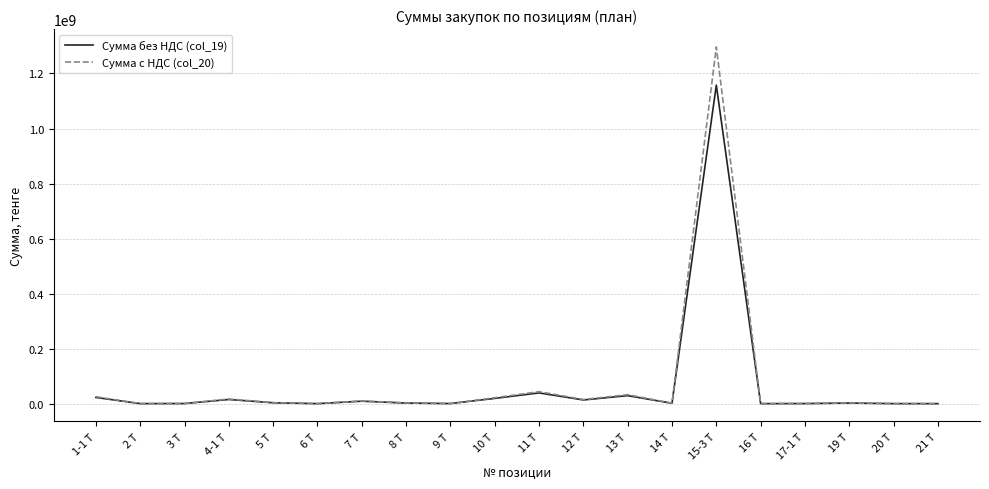

Which category has the highest value across all series?

15-3 Т